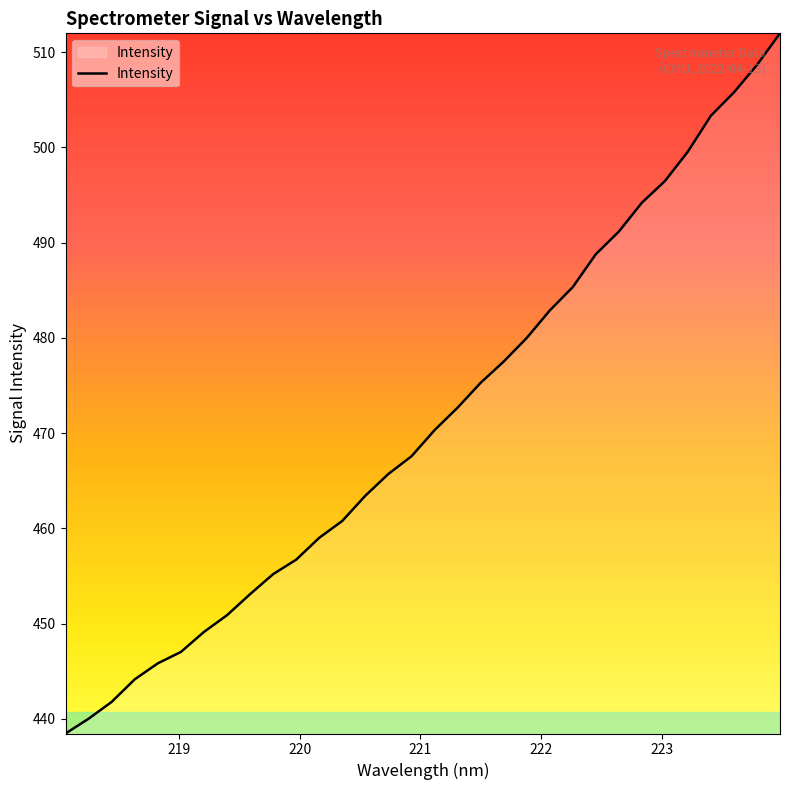

What is the difference between the maximum and minimum values?

73.5